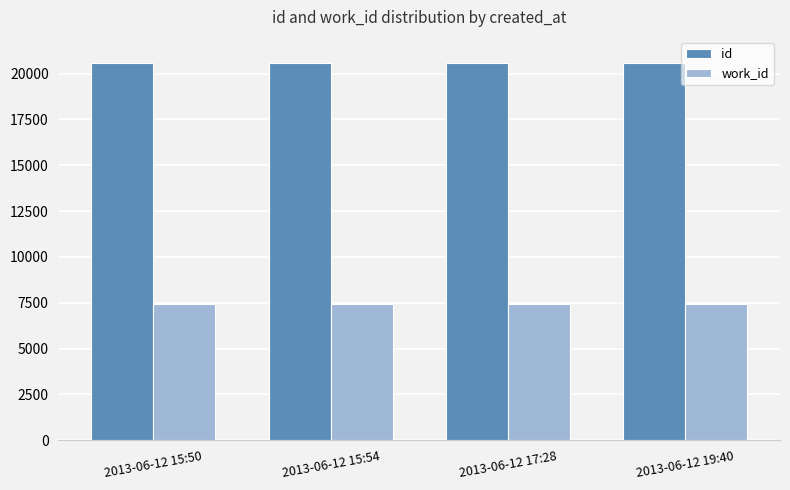

True or false: id has a value of 5326 at 2013-06-12 15:54.

False